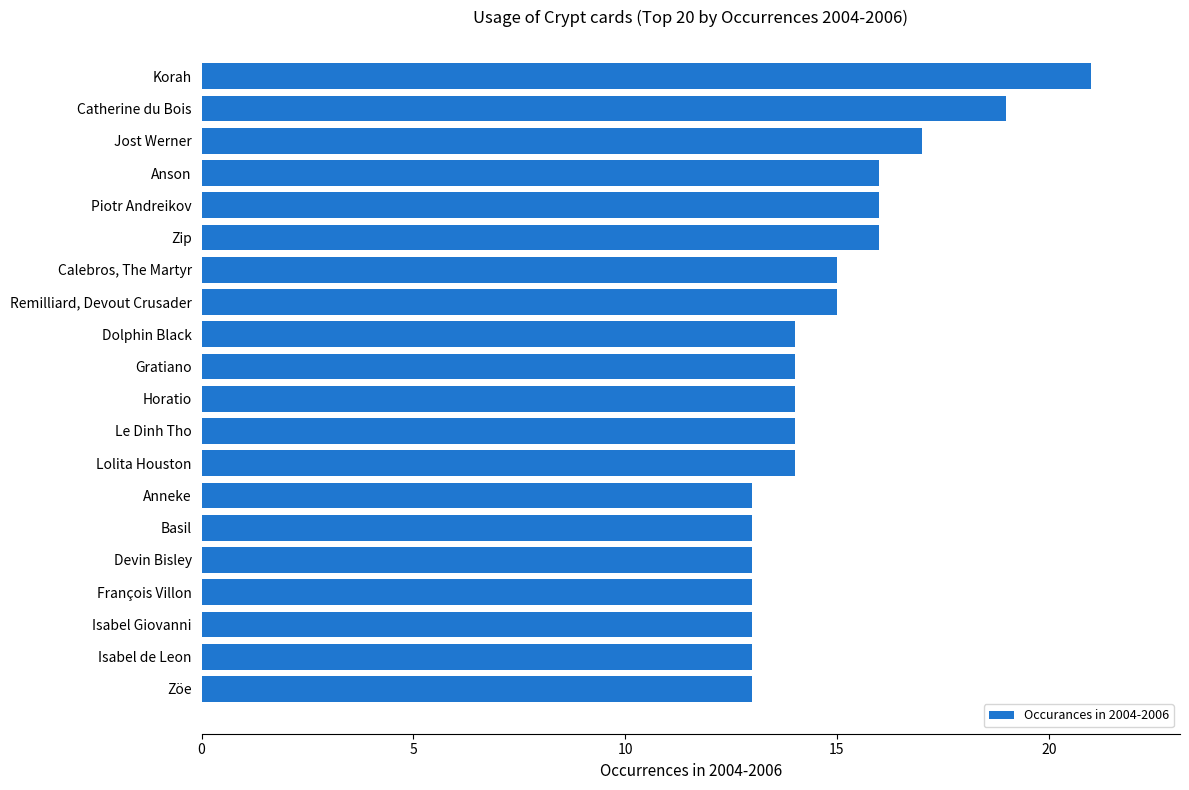

What is the maximum value shown in the chart?

21